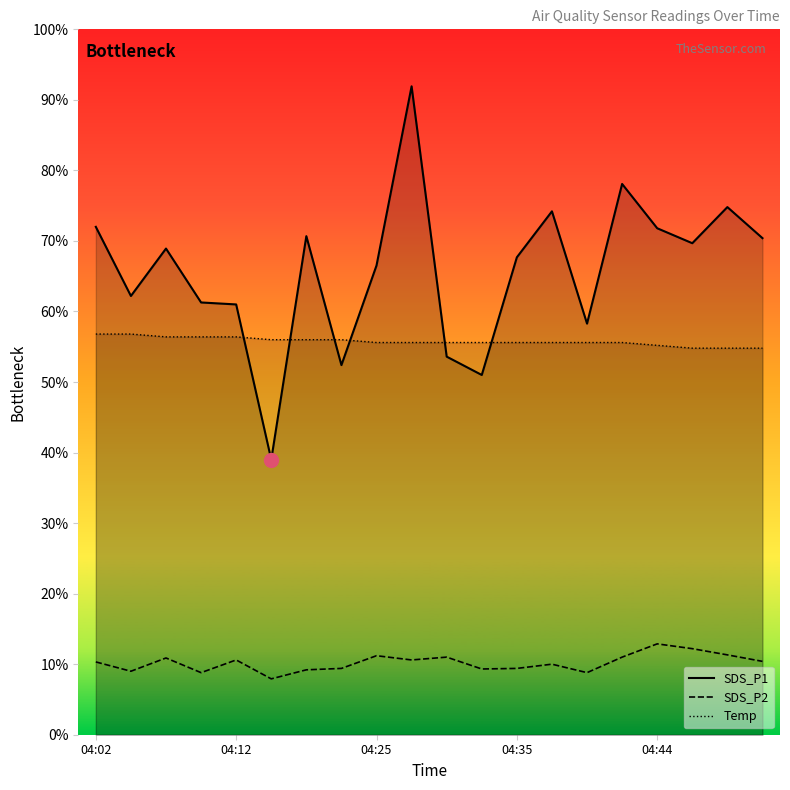

Does the chart display data point markers on the line(s)?

No